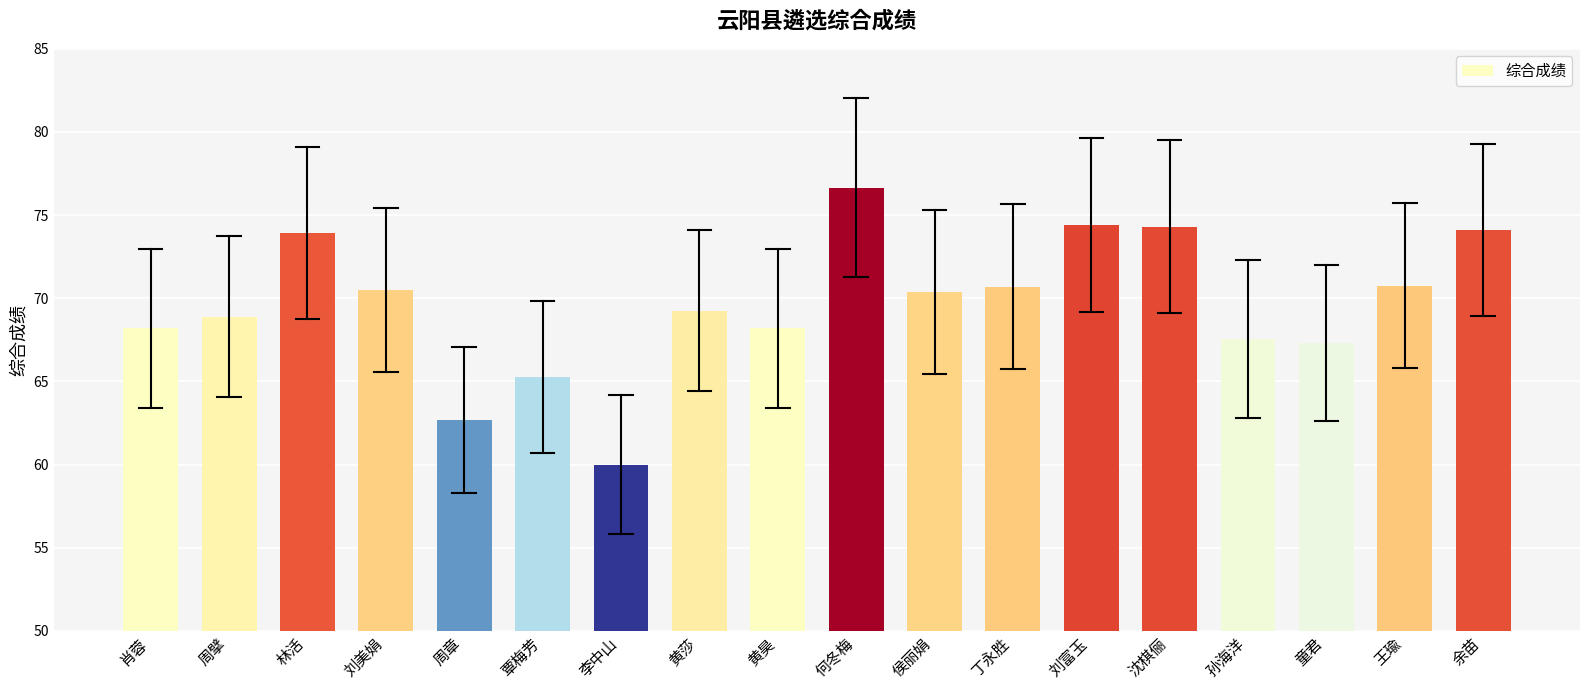

Is it true that the value at 周章 is 102.3?

False